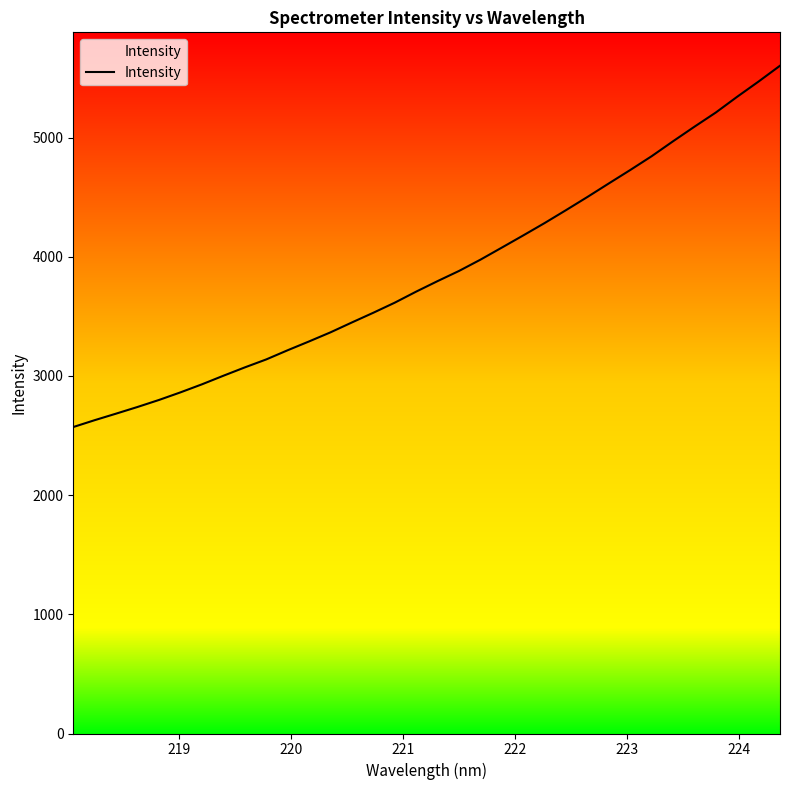

What is the maximum value shown in the chart?

5602.9